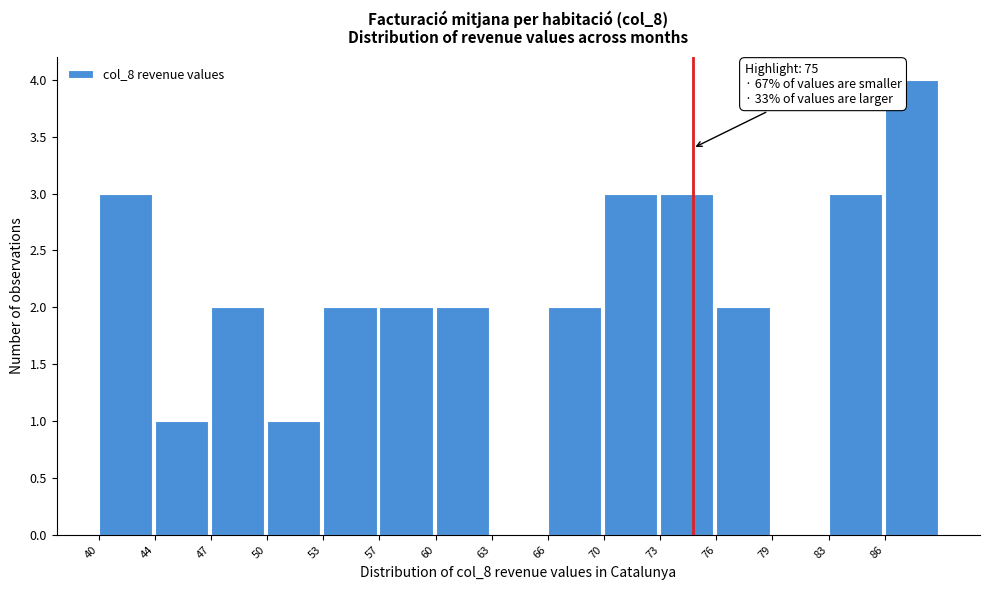

Reading right to left, list all the values displayed in this chart.

86=4	83=3	79=0	76=2	73=3	70=3	66=2	63=0	60=2	57=2	53=2	50=1	47=2	44=1	40=3